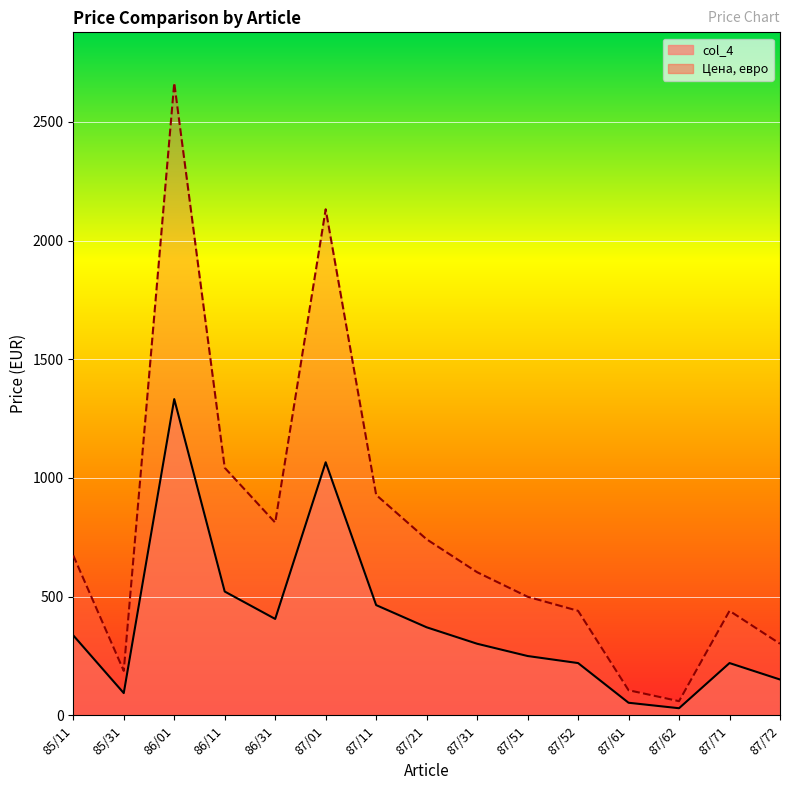

What is the sum of the Цена, евро values at 87/62 and 86/11?

1102.2